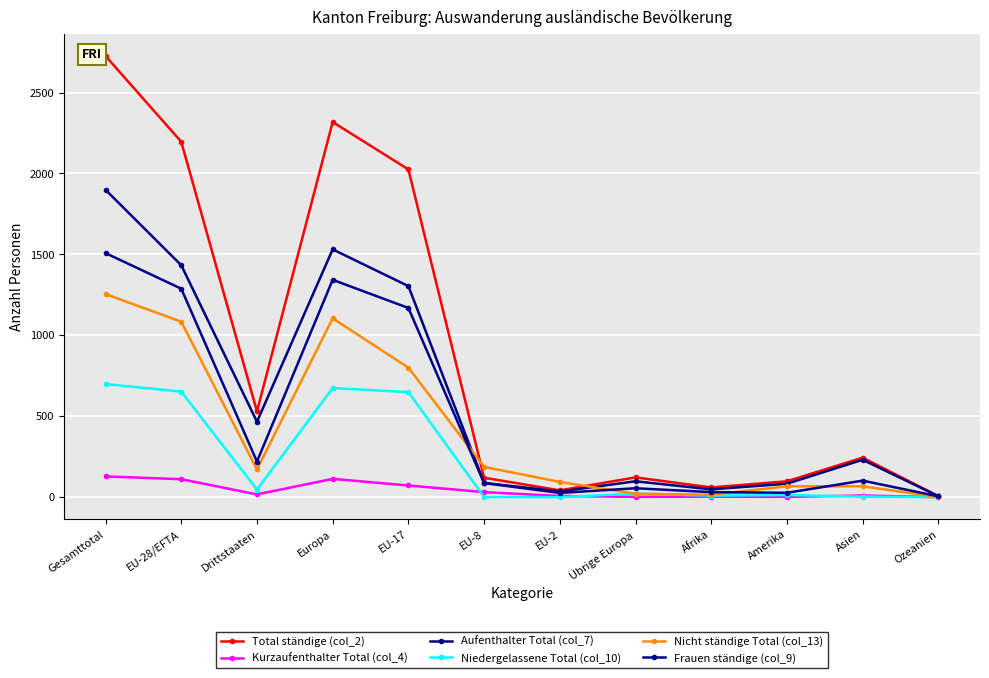

How many categories are shown in the chart?

12